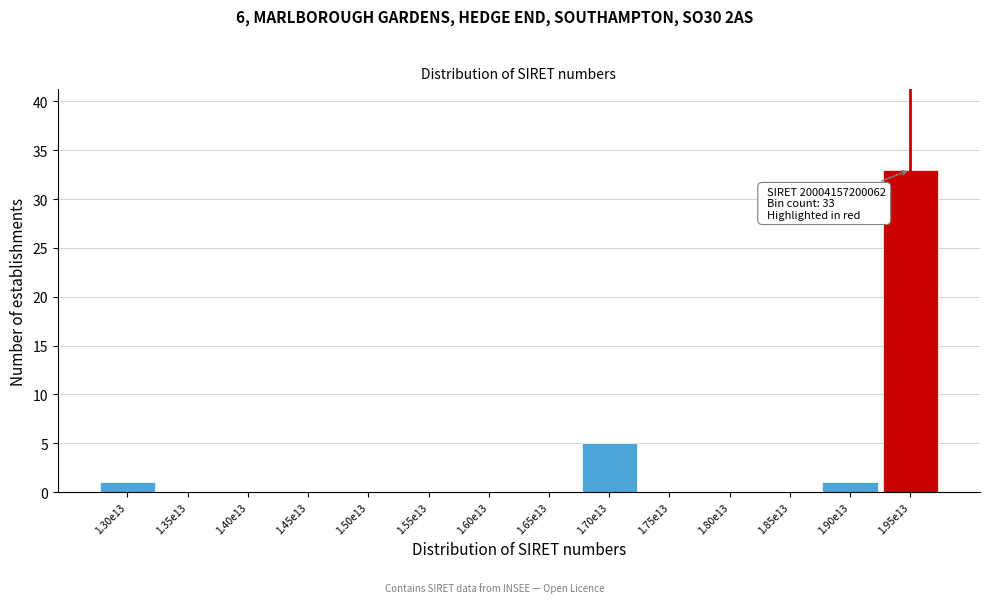

Reading left to right, list all the values displayed in this chart.

1.30e13=1	1.35e13=0	1.40e13=0	1.45e13=0	1.50e13=0	1.55e13=0	1.60e13=0	1.65e13=0	1.70e13=5	1.75e13=0	1.80e13=0	1.85e13=0	1.90e13=1	1.95e13=33